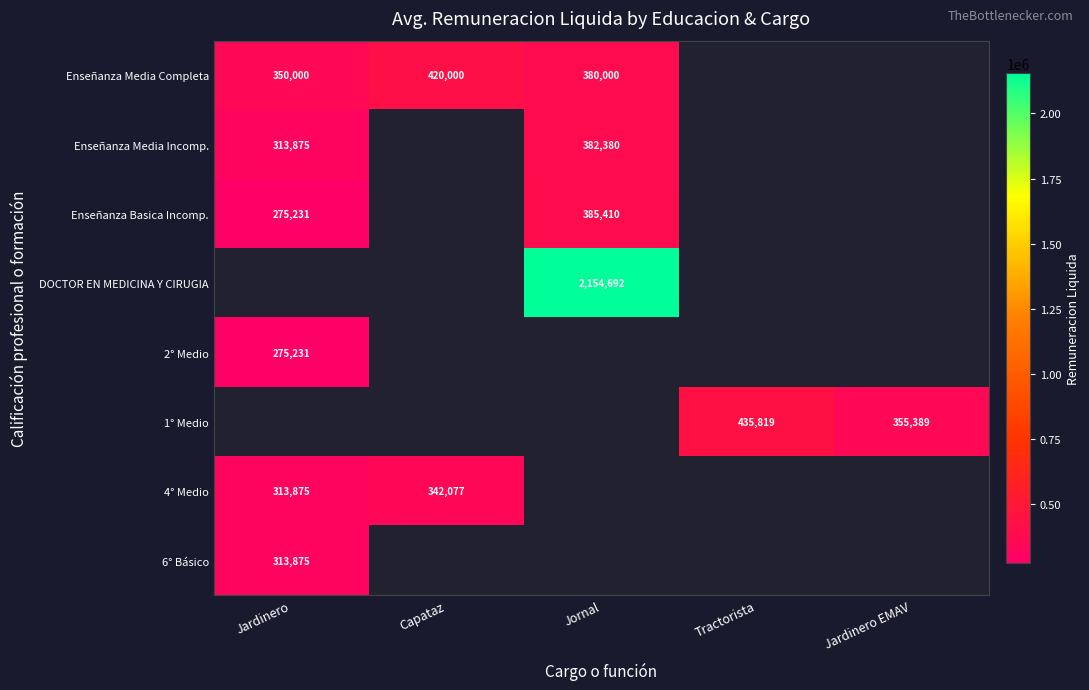

The value of 4° Medio at Capataz is 342077. True or false?

True